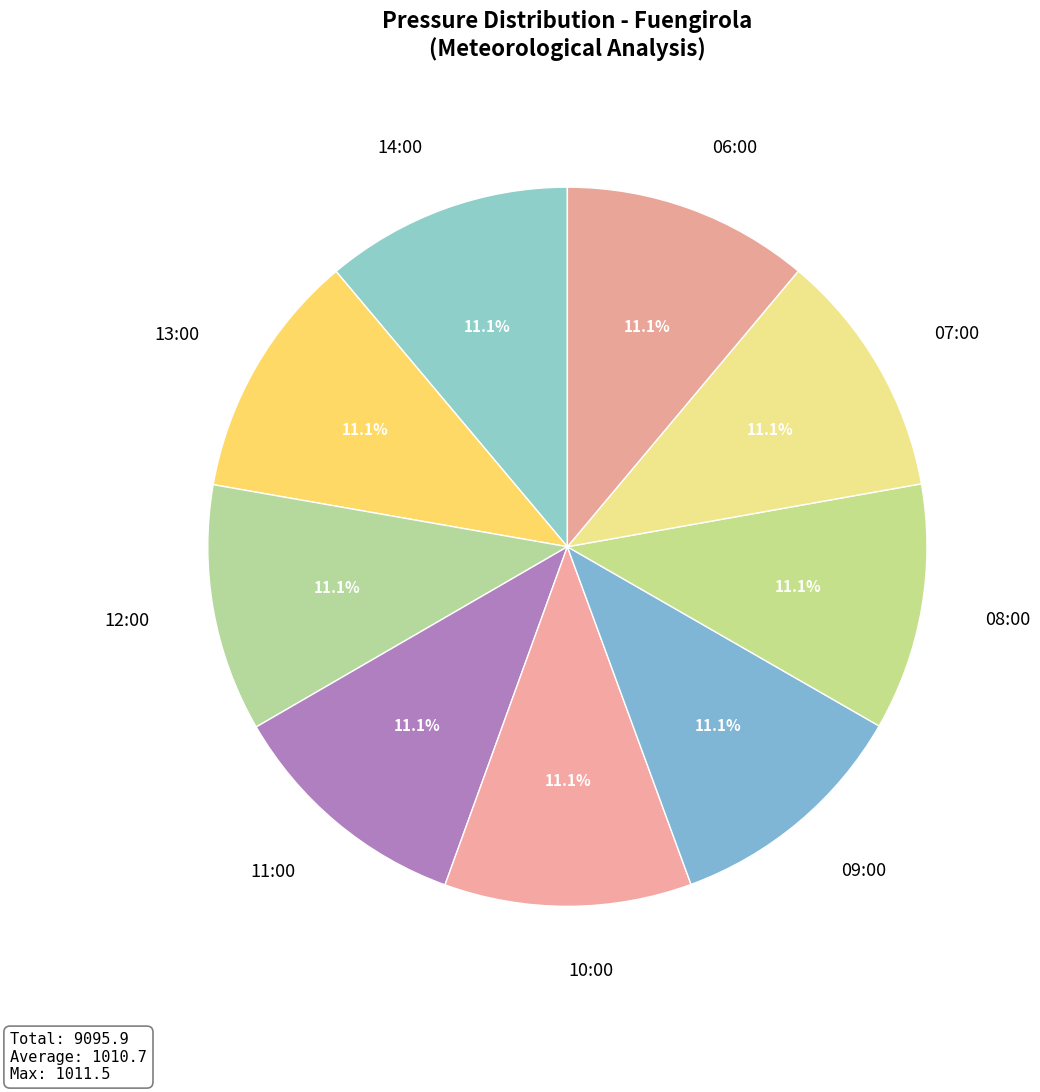

What percentage is the 14:00 slice, to the nearest percent?

11%